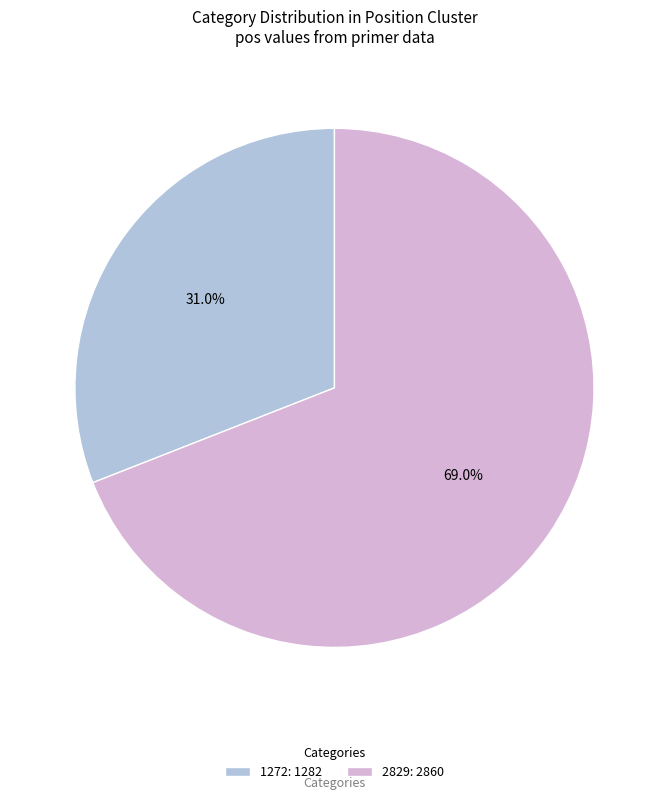

Do 2829 and 1272 together represent more than half of the pie?

Yes